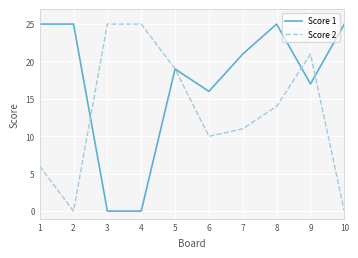

What is the spread (max minus min) of values at 8?

11